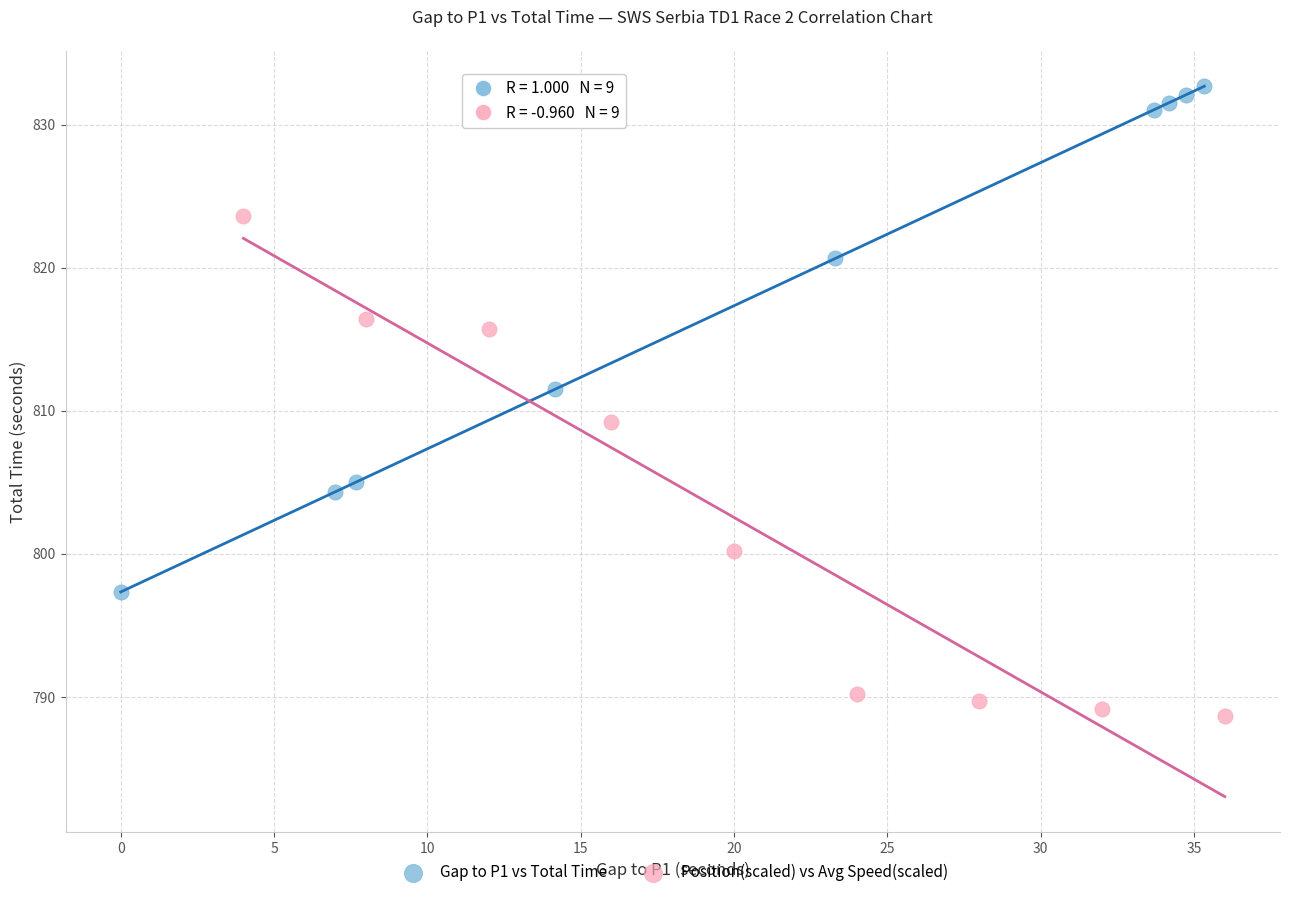

Which series reaches the minimum Y coordinate?

Position(scaled) vs Avg Speed(scaled)